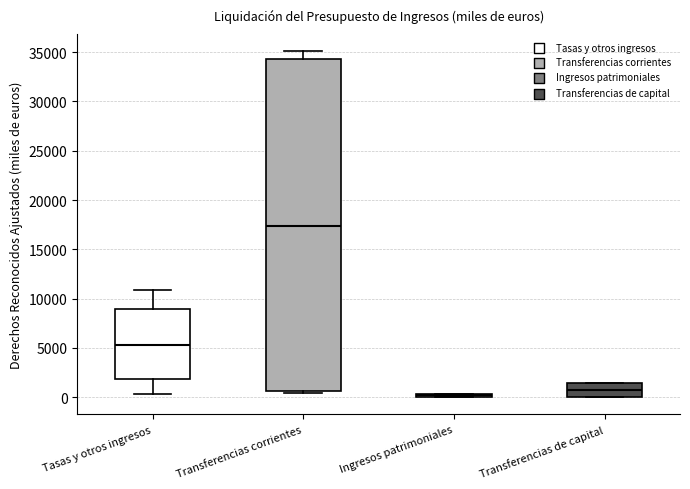

Which box's median line is the highest?

Transferencias corrientes